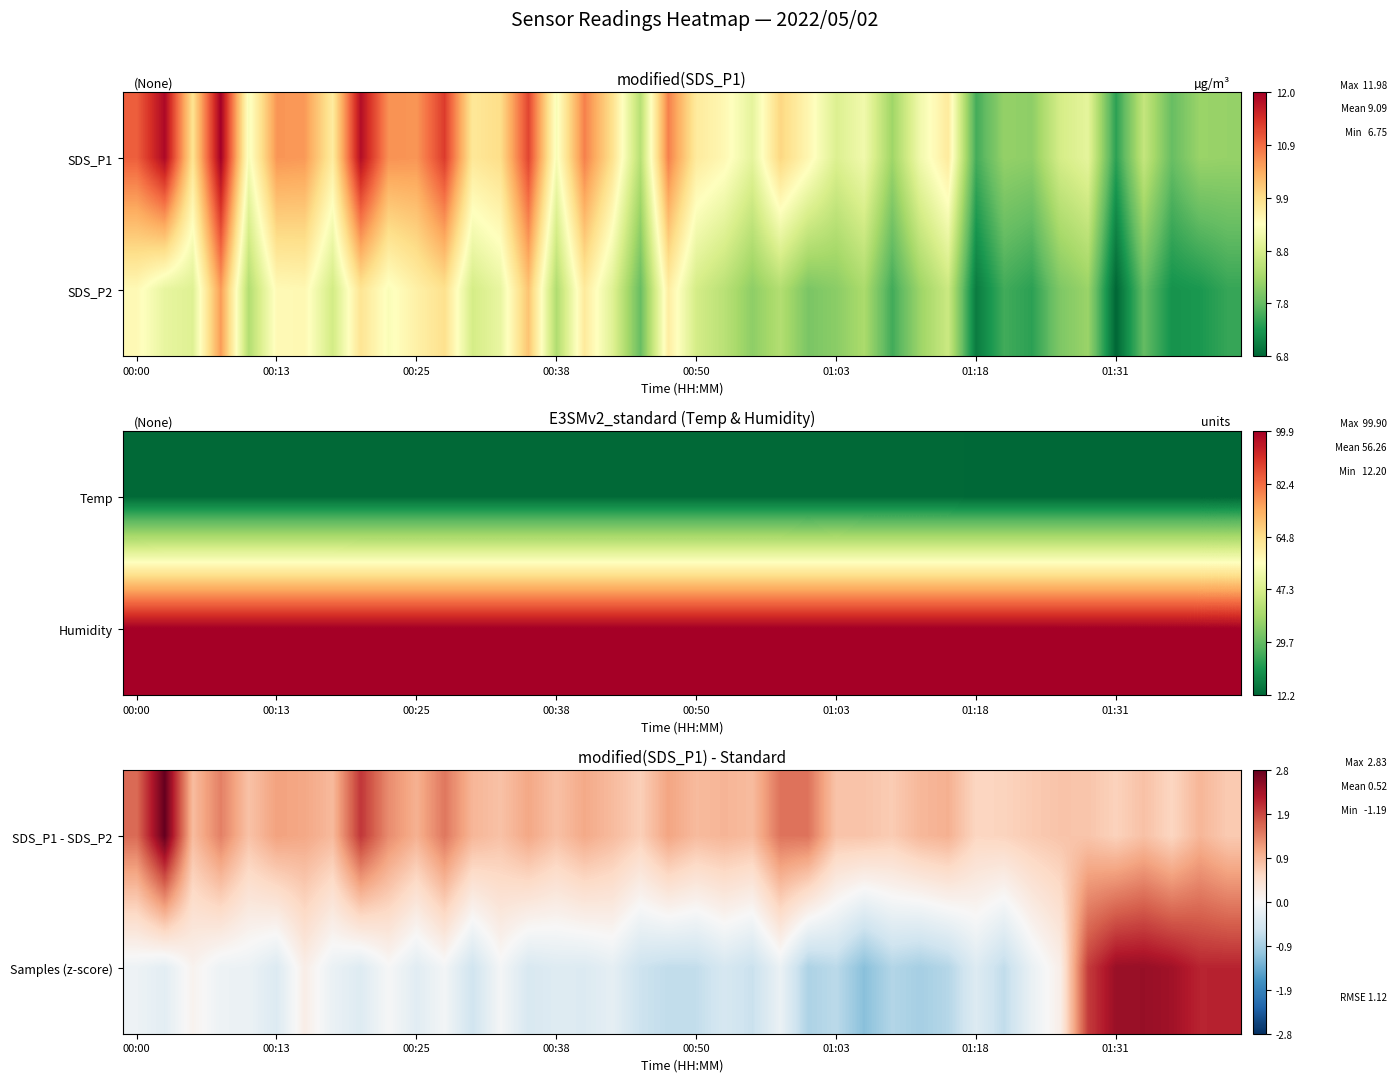

At which category is the sum across all series the highest?

36